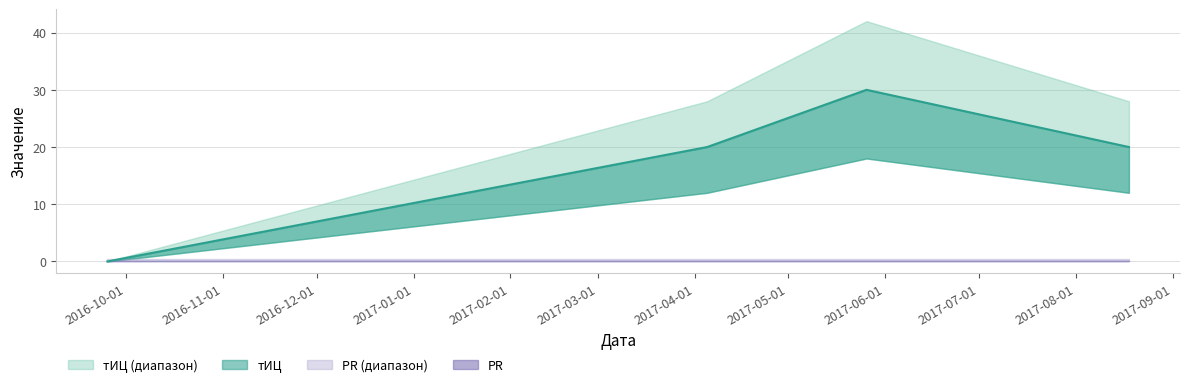

What is the difference between the maximum and second lowest values in the тИЦ series?

10